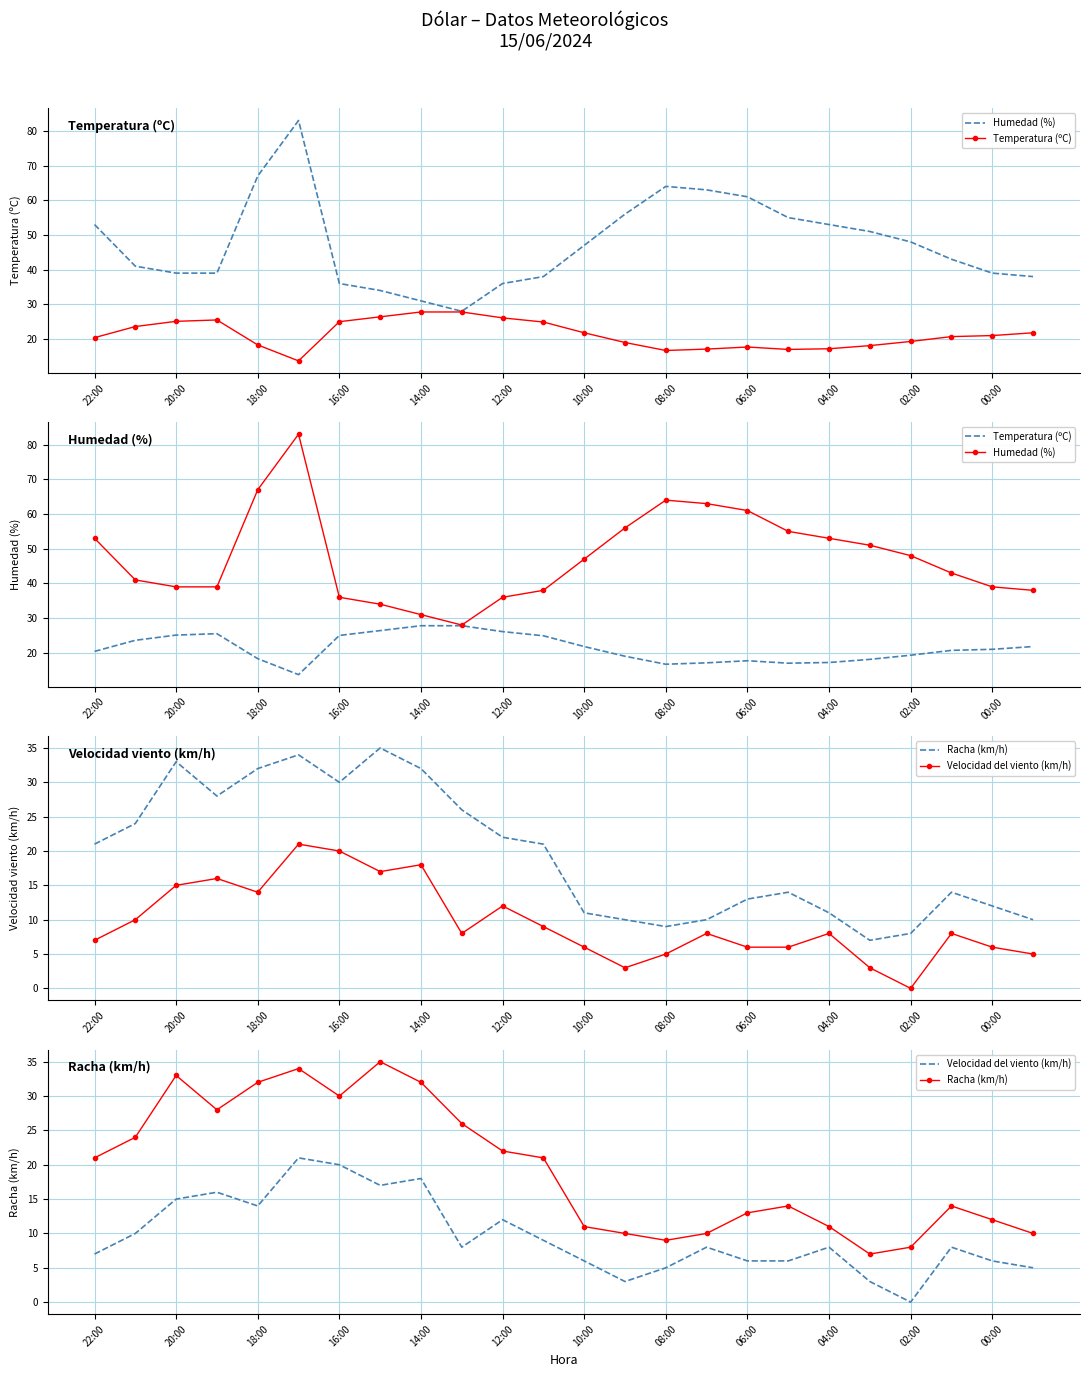

True or false: Humedad (%) and Velocidad del viento (km/h) intersect in this chart.

False